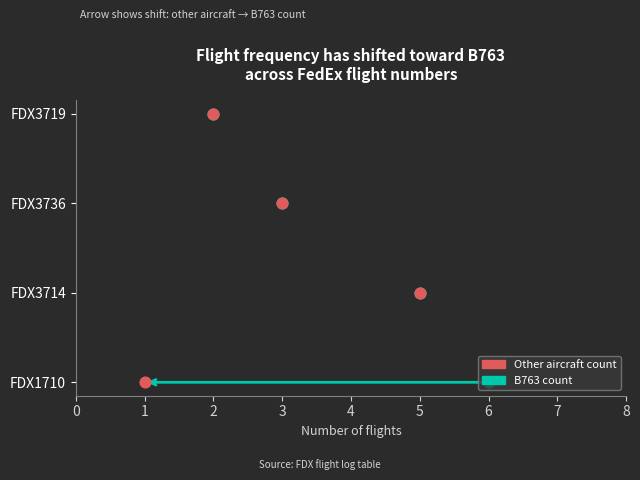

Between FDX3714 and FDX3719, which is larger?

FDX3714